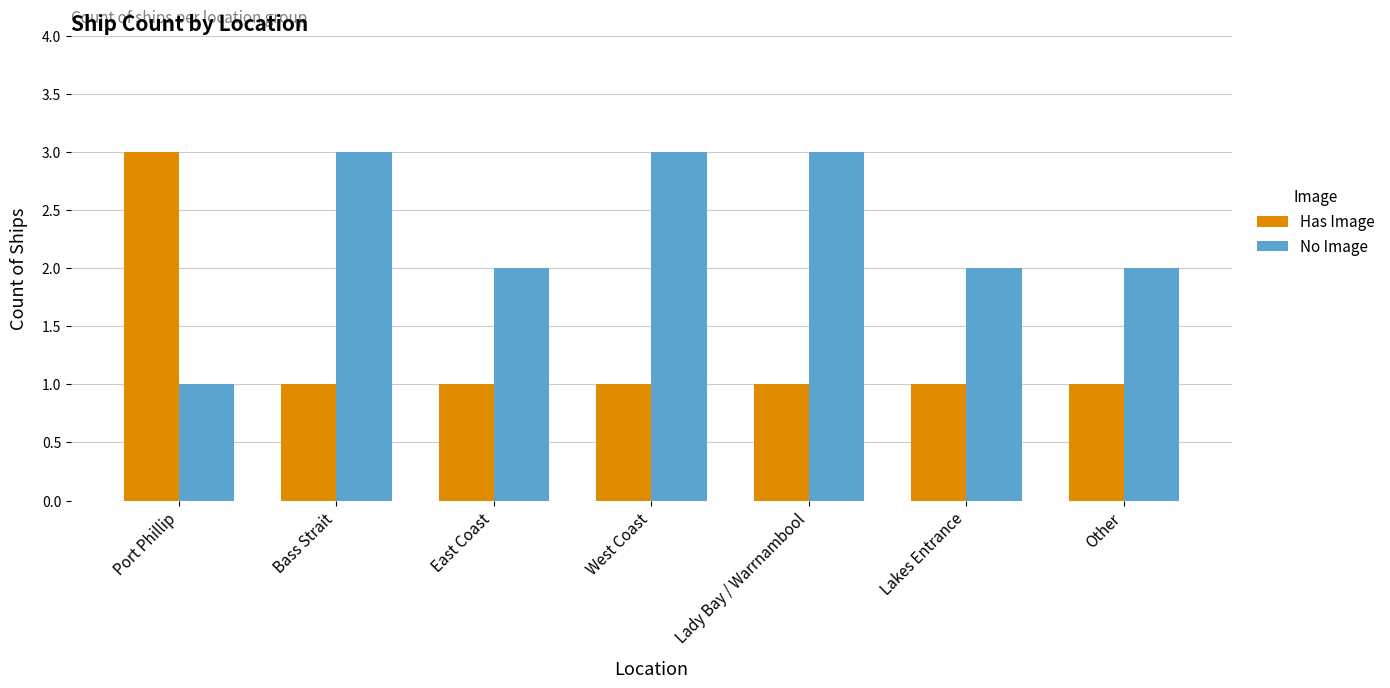

What is the highest value of the Has Image series?

3